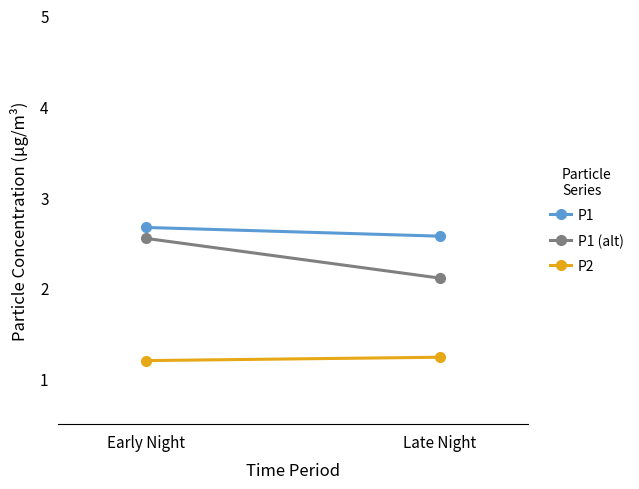

Rank the series by their maximum value, from lowest to highest.

P2, P1 (alt), P1